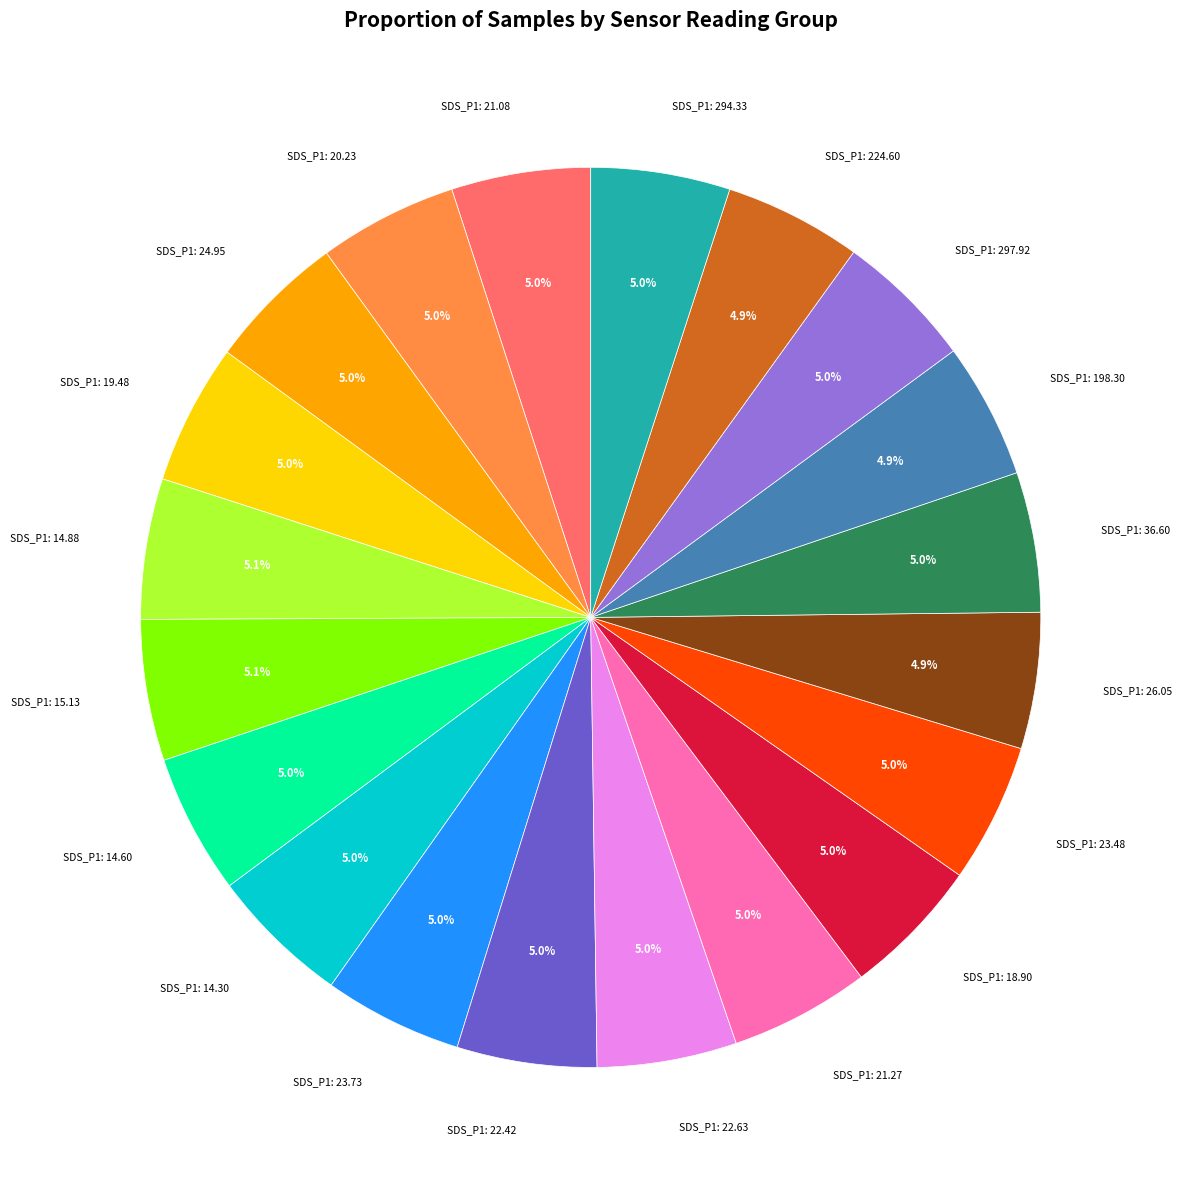

Count the number of slices in the pie.

20